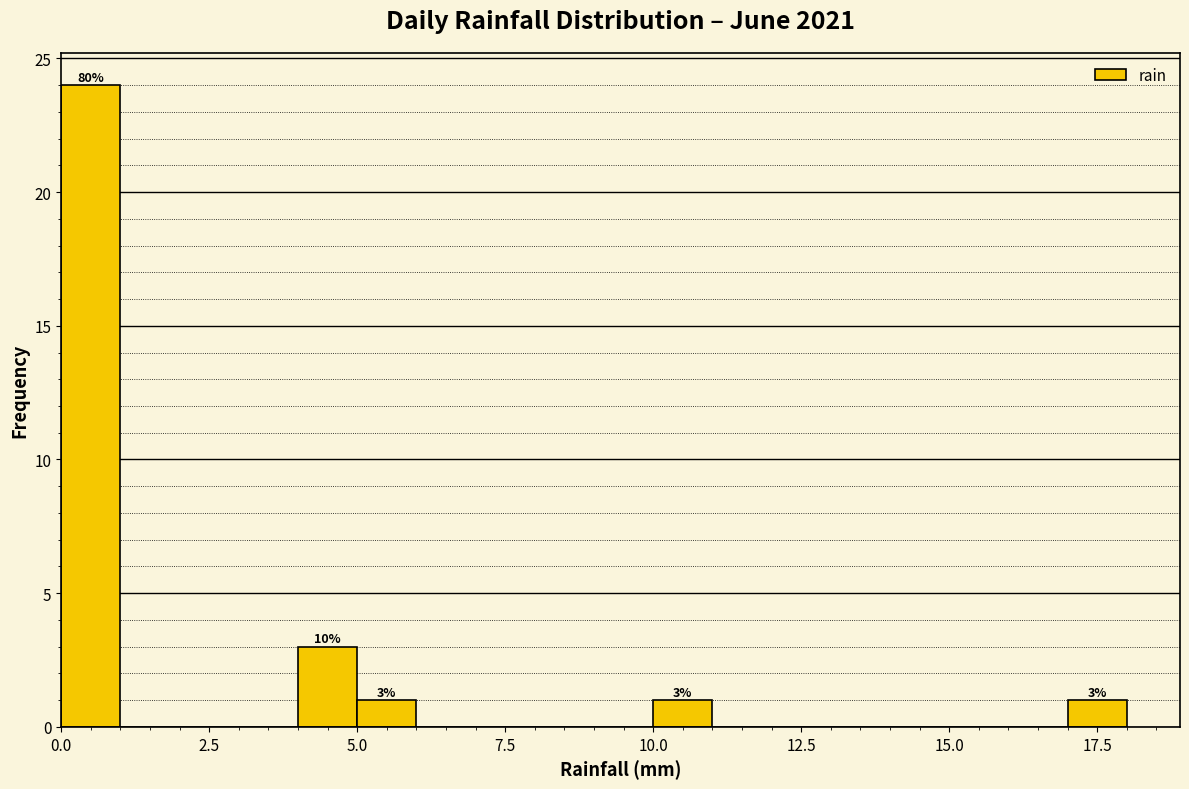

Around what value on the x-axis is the tallest bar? Give the approximate position of its centre, as read against the axis.

0.5